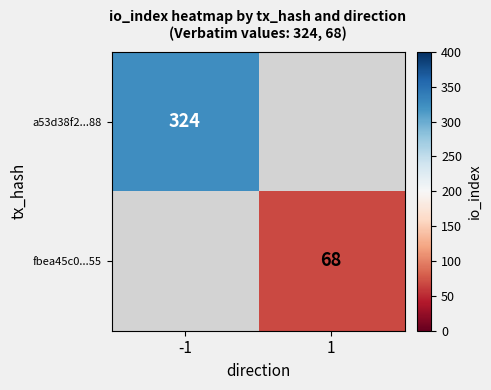

At which category does the chart reach its minimum across all series?

1